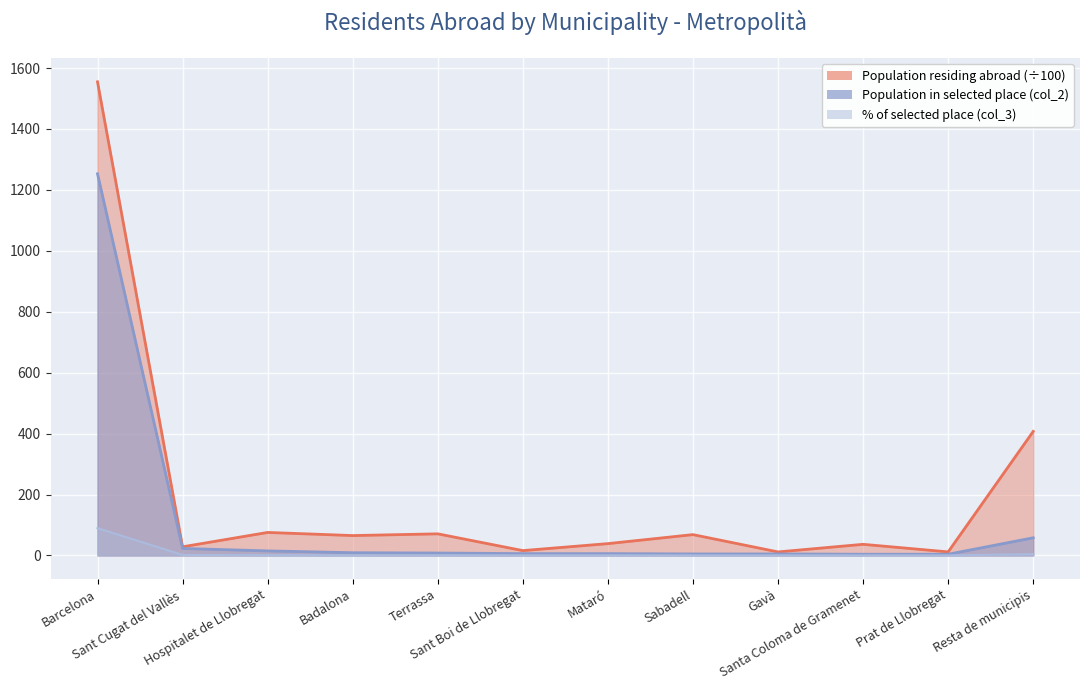

Which has a higher value, Sant Boi de Llobregat or Santa Coloma de Gramenet?

Santa Coloma de Gramenet